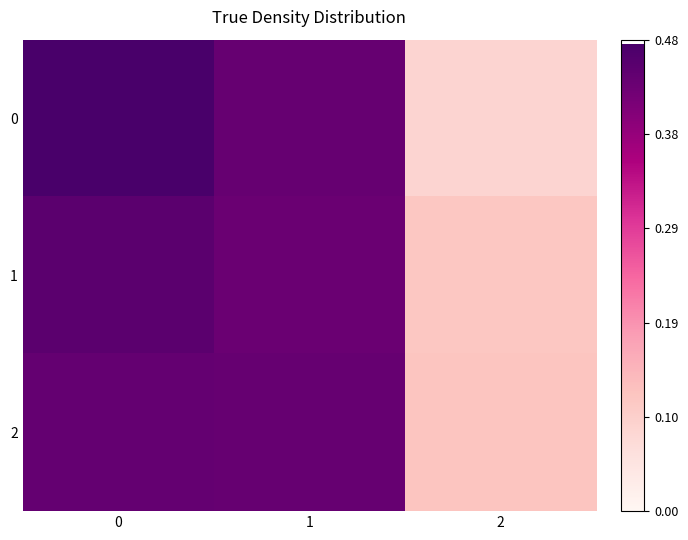

List the labels in order of 2 value, smallest first.

2, 1, 0